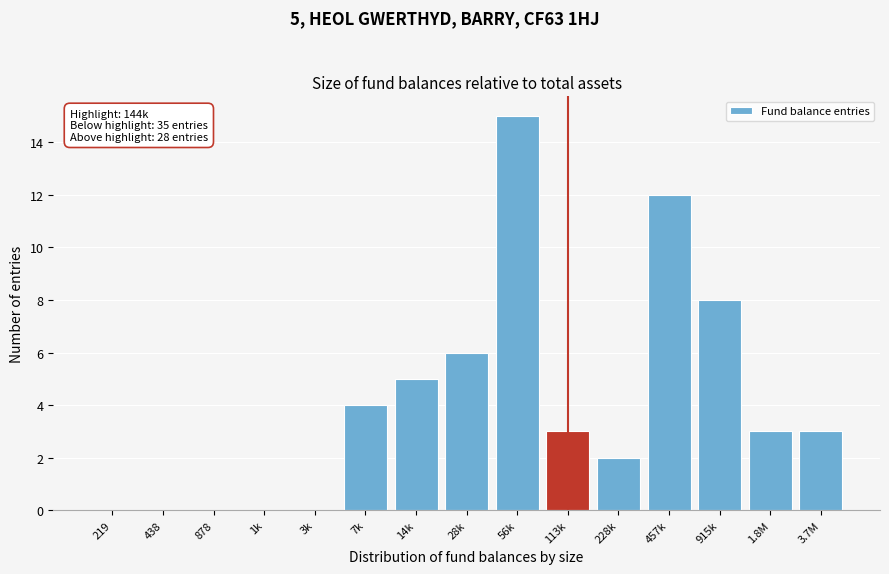

Reading left to right, list all the values displayed in this chart.

219=0	438=0	878=0	1k=0	3k=0	7k=4	14k=5	28k=6	56k=15	113k=3	228k=2	457k=12	915k=8	1.8M=3	3.7M=3